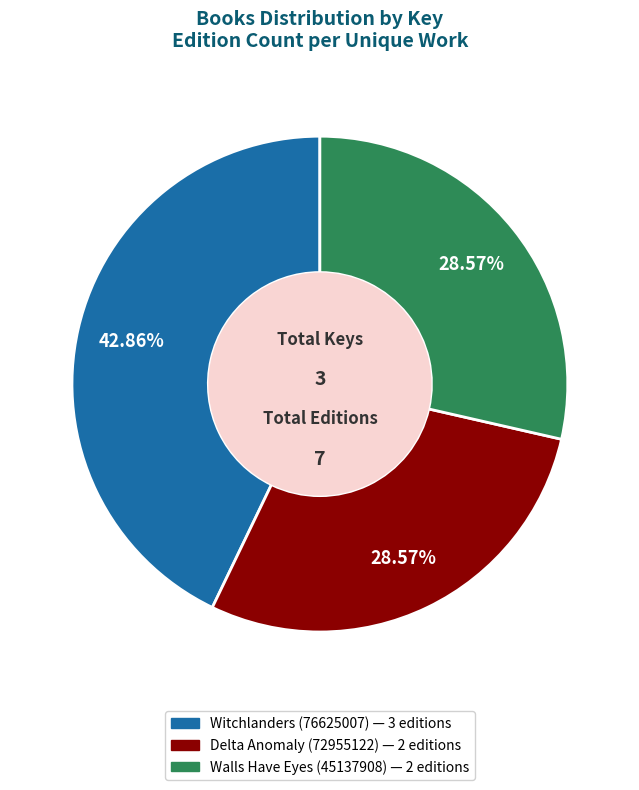

What percentage is the Delta Anomaly (72955122) slice, to the nearest percent?

29%